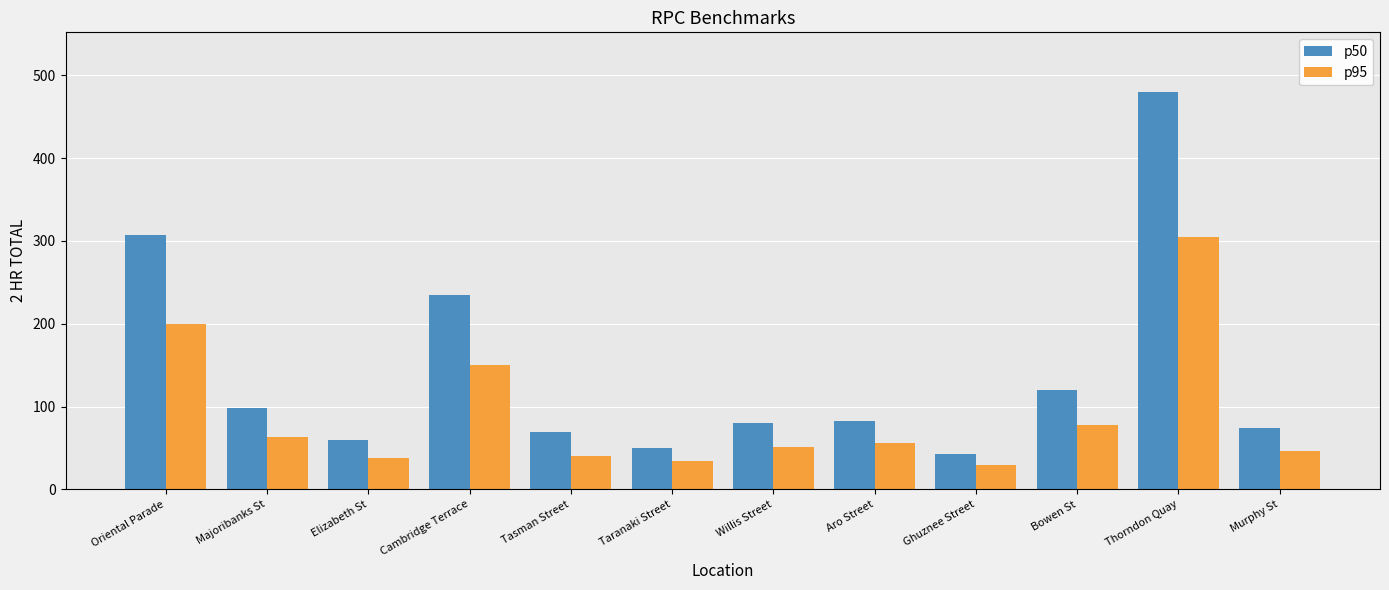

At which label is p95 closest to 167?

Cambridge Terrace